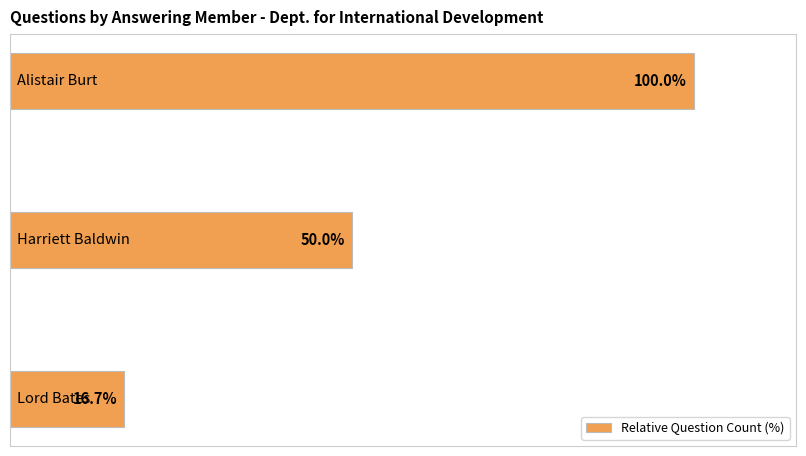

Are the bars horizontal?

Yes